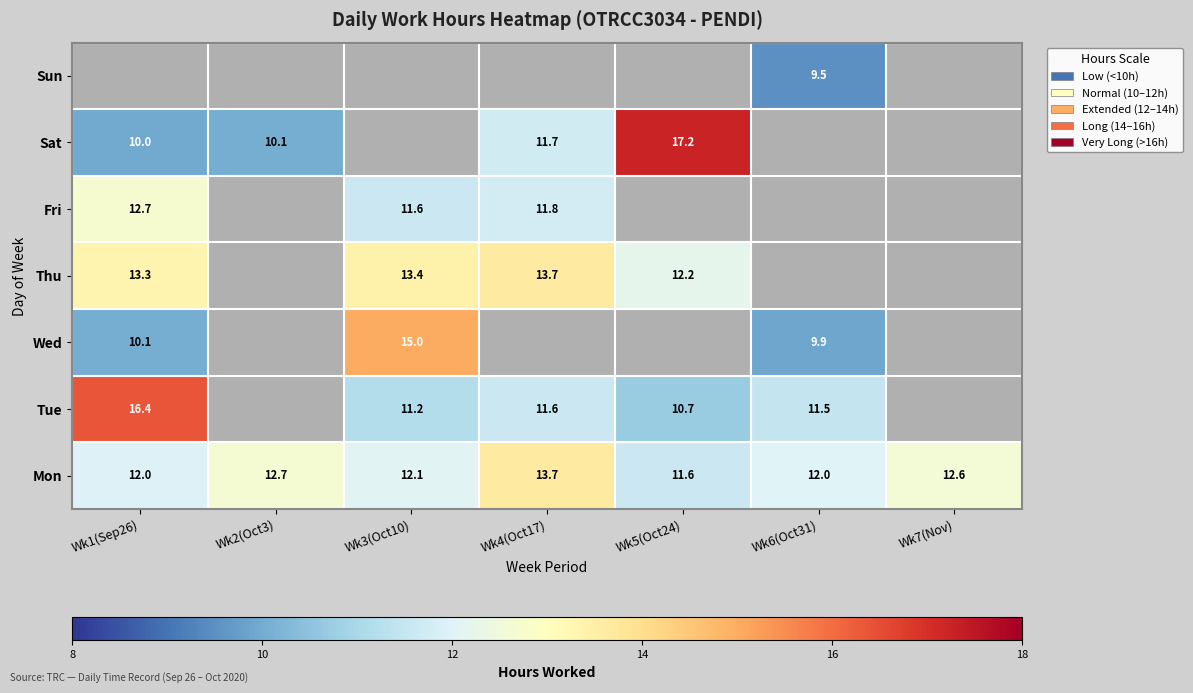

Is the value of Thu at Wk4(Oct17) greater than the value of Tue at Wk4(Oct17)?

Yes